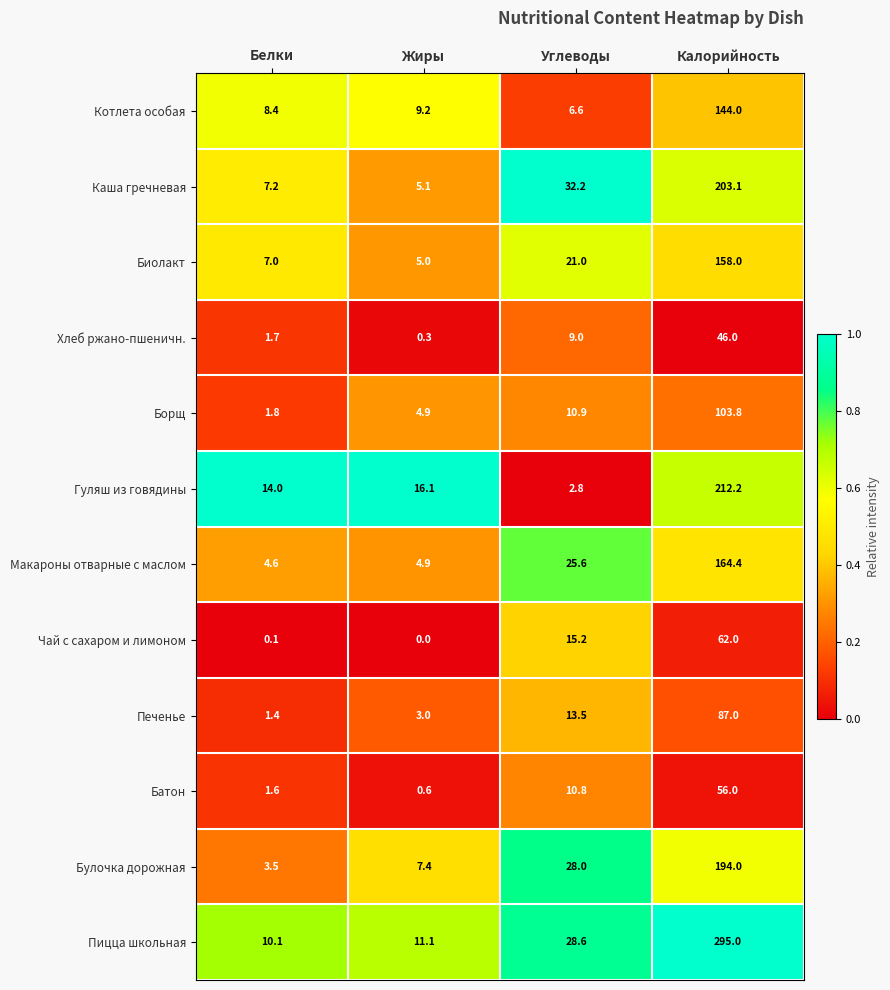

True or false: Гуляш из говядины has a value of 2.8 at Углеводы.

True